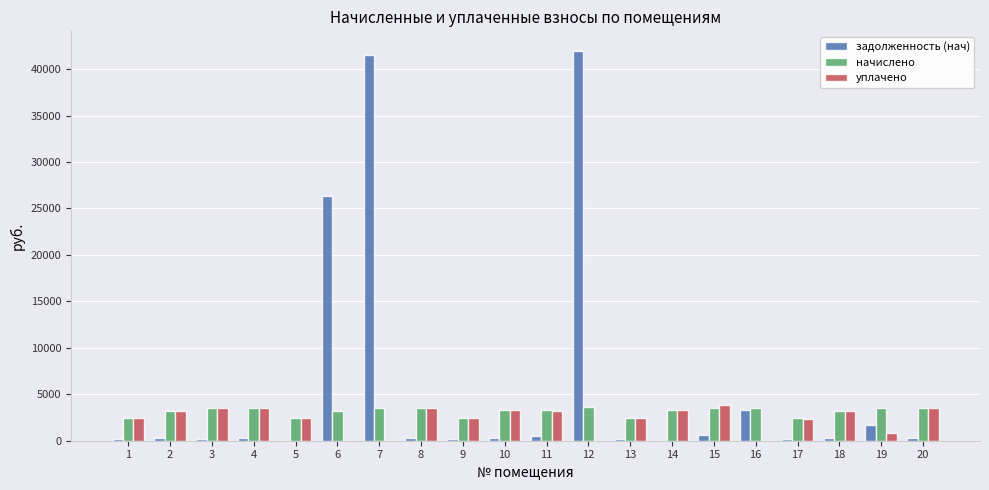

Which series changed the most between 6 and 10?

задолженность (нач)